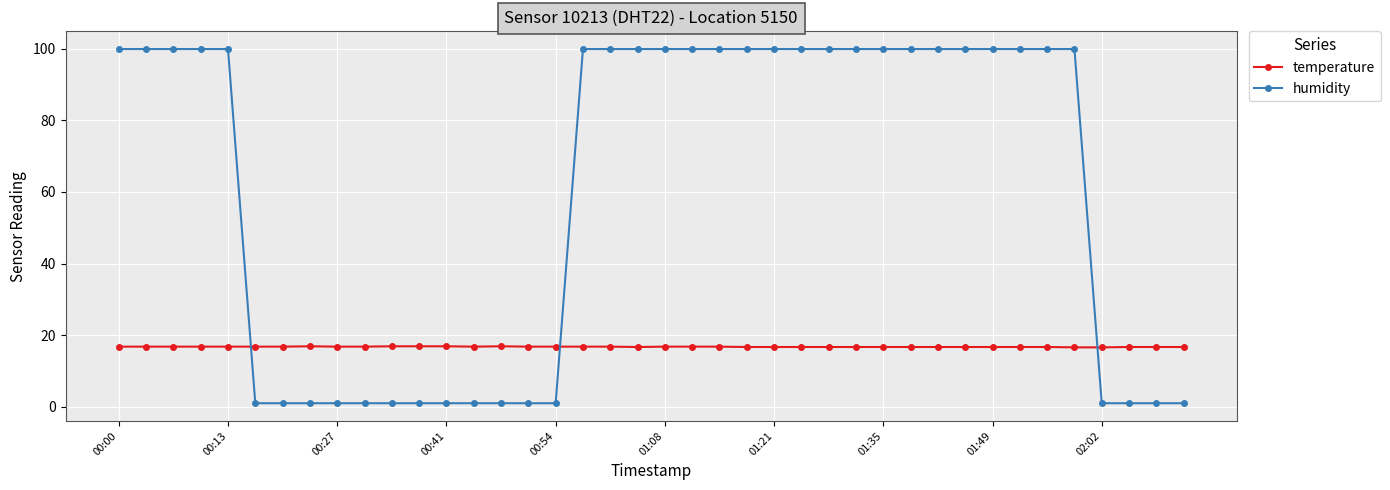

List the series in order of their overall mean, highest first.

humidity, temperature